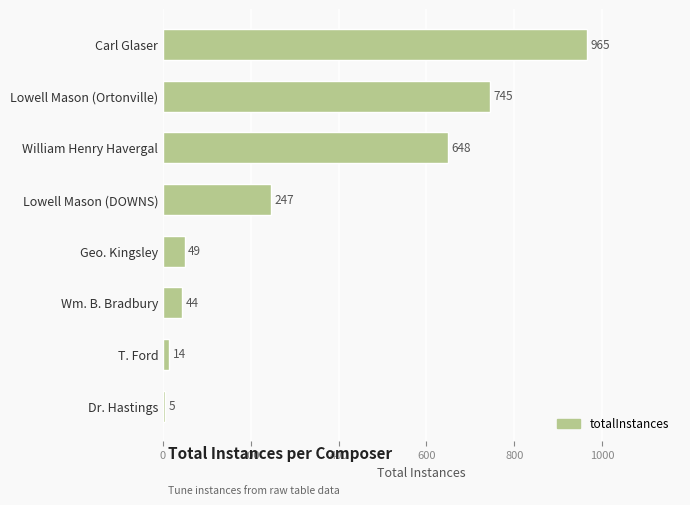

List the labels in order of value, largest first.

Carl Glaser, Lowell Mason (Ortonville), William Henry Havergal, Lowell Mason (DOWNS), Geo. Kingsley, Wm. B. Bradbury, T. Ford, Dr. Hastings